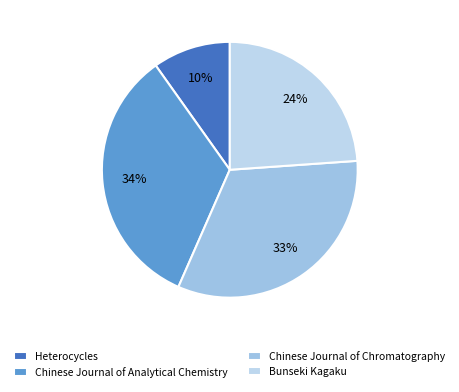

How many segments does this pie chart have?

4